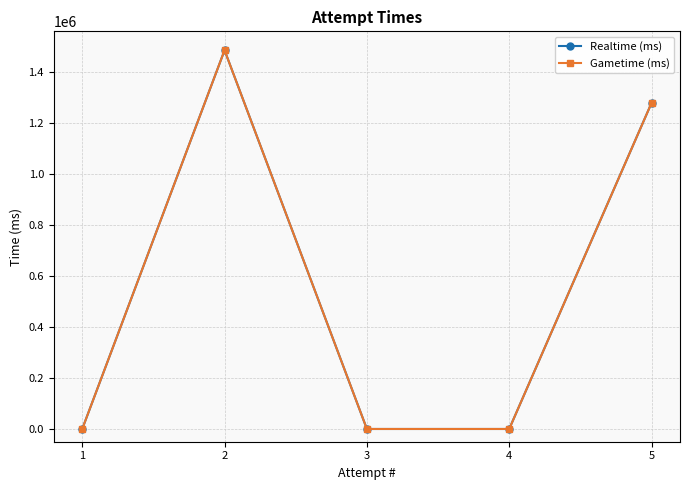

Is this an area chart (filled region under the line)?

No